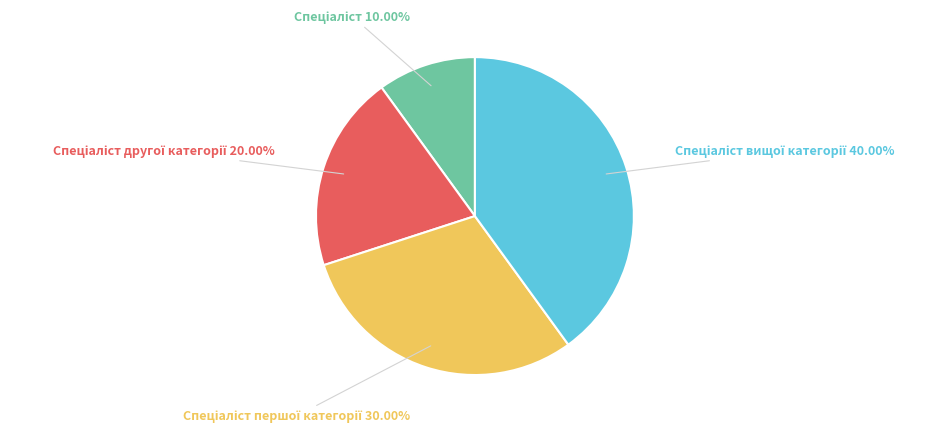

Is there a majority slice in this chart?

No